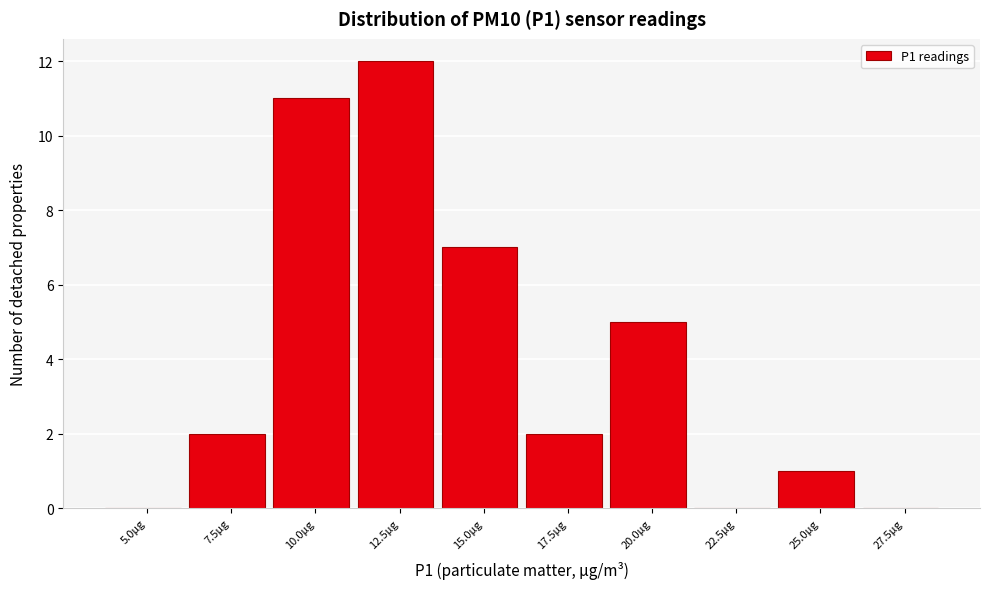

Reading left to right, what are all the values shown in this chart?

5.0µg=0	7.5µg=2	10.0µg=11	12.5µg=12	15.0µg=7	17.5µg=2	20.0µg=5	22.5µg=0	25.0µg=1	27.5µg=0